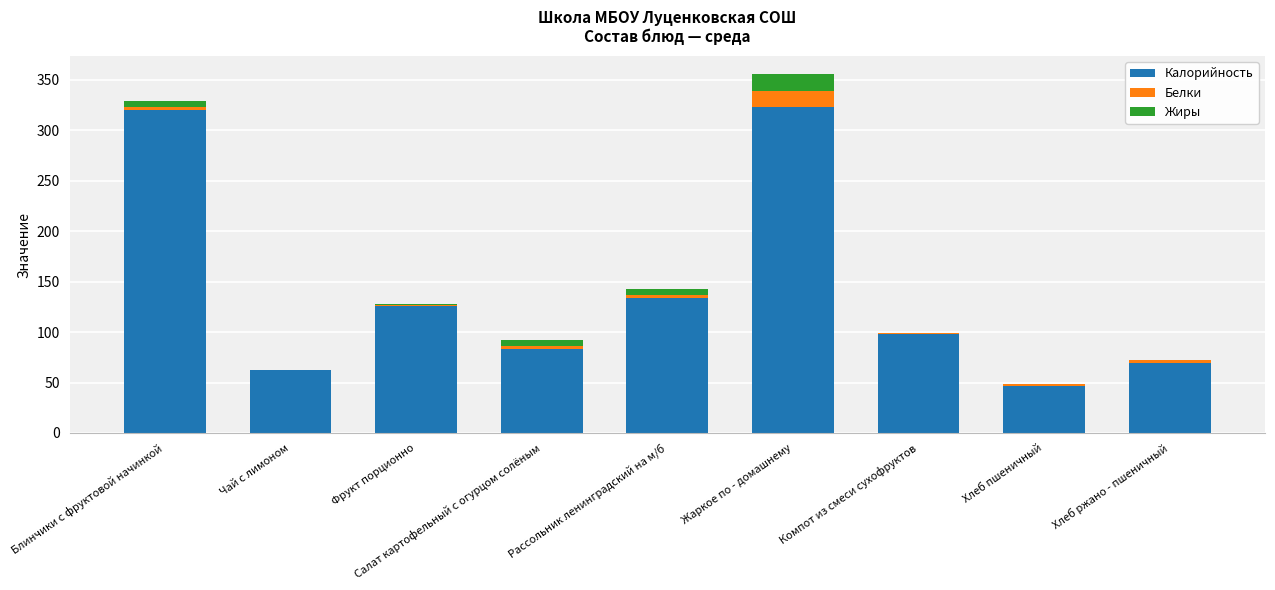

The Калорийность series shows 69.6 at Хлеб ржано - пшеничный. True or false?

True